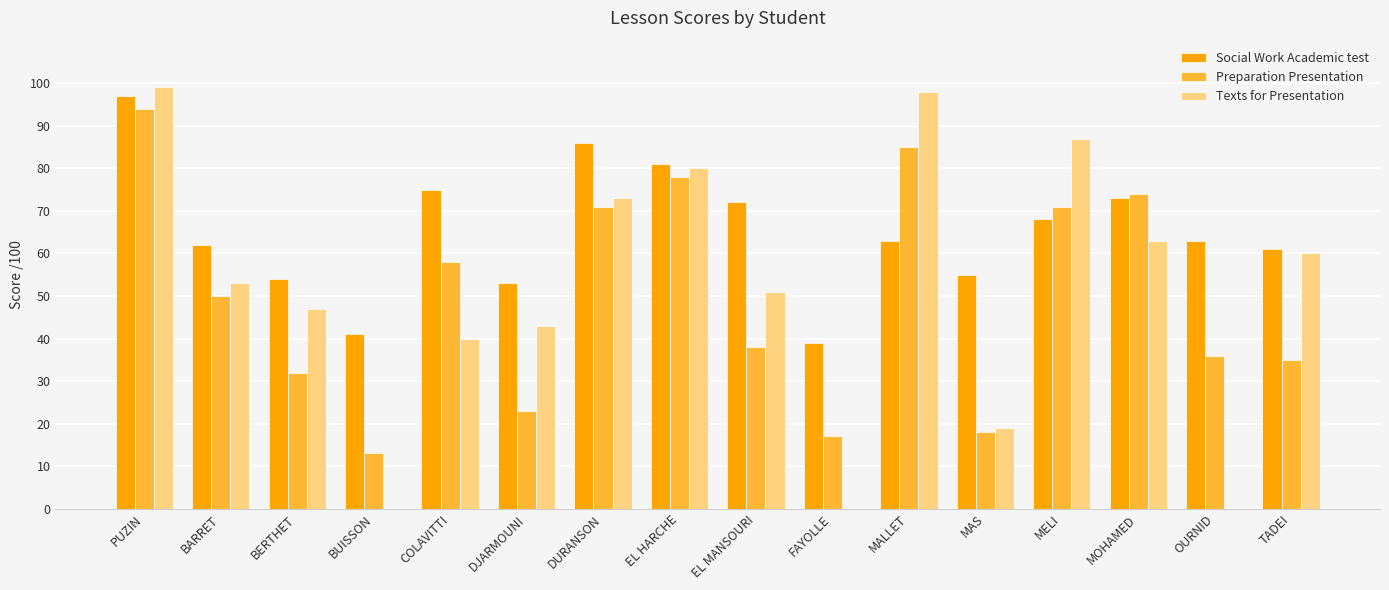

Is the value of Texts for Presentation at OURNID greater than the value of Social Work Academic test at TADEI?

No